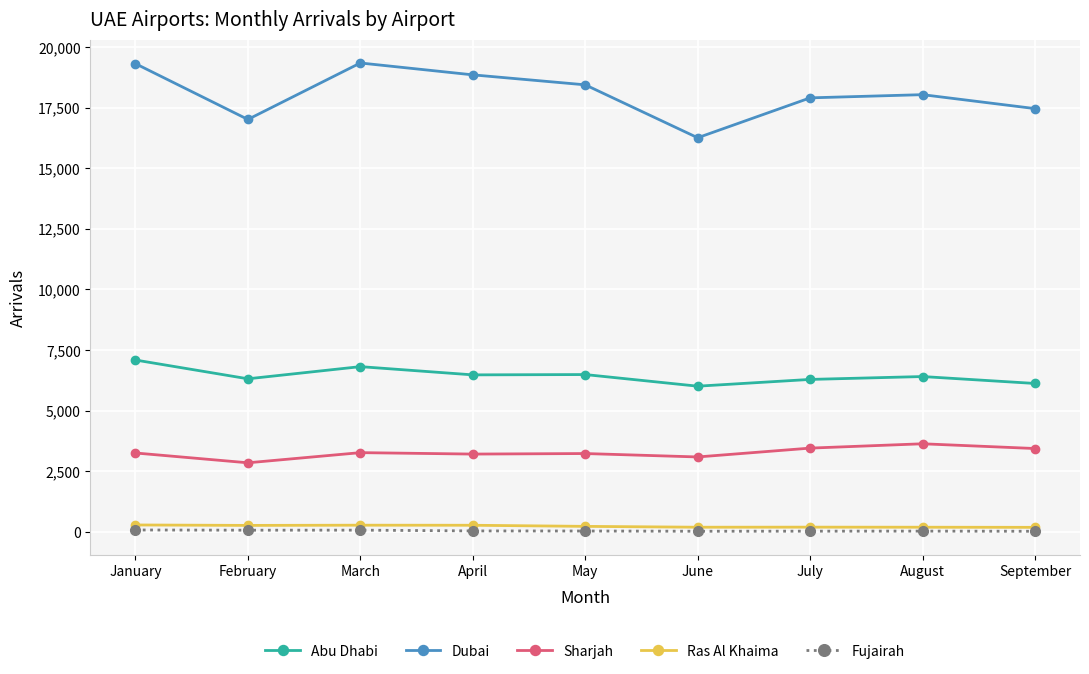

How many lines are shown in the chart?

5